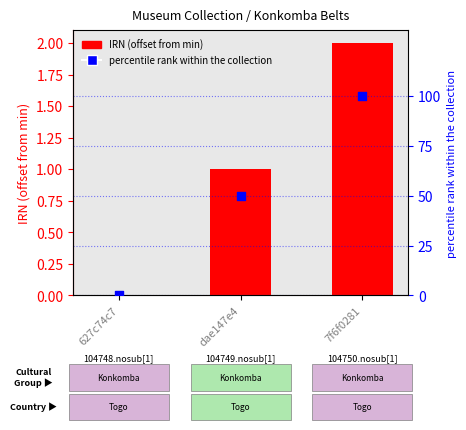

What is the total value across all series at dae147e4?

51